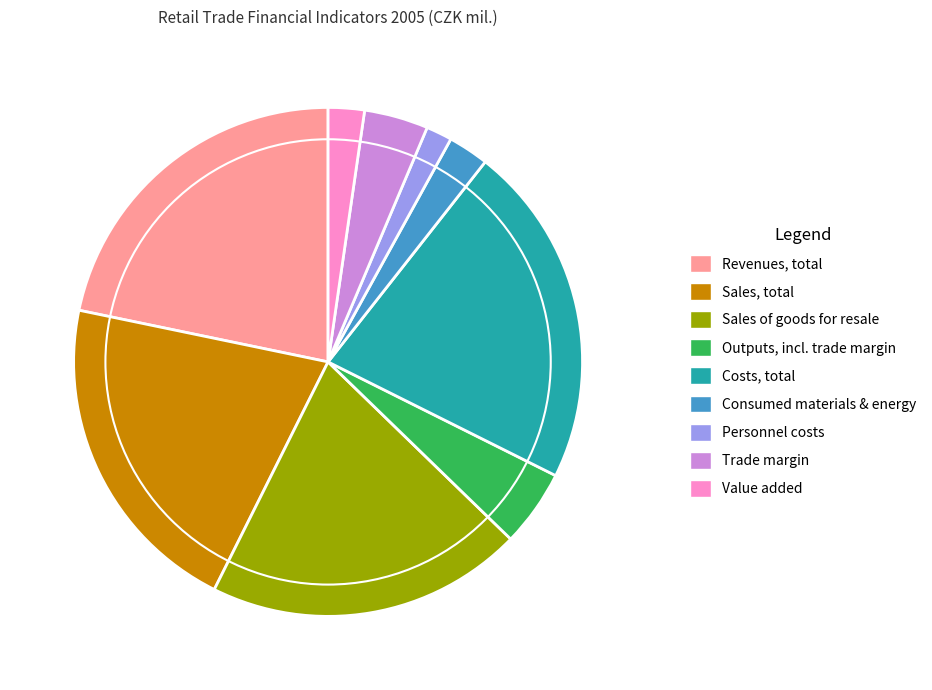

Do Consumed materials & energy and Personnel costs together represent more than half of the pie?

No